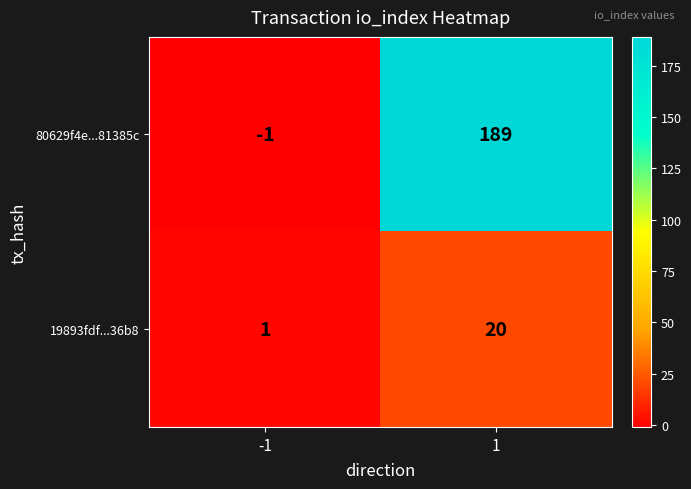

Reading right to left, transcribe all the data shown in this chart.

80629f4e...81385c: 189	-1
19893fdf...36b8: 20	1